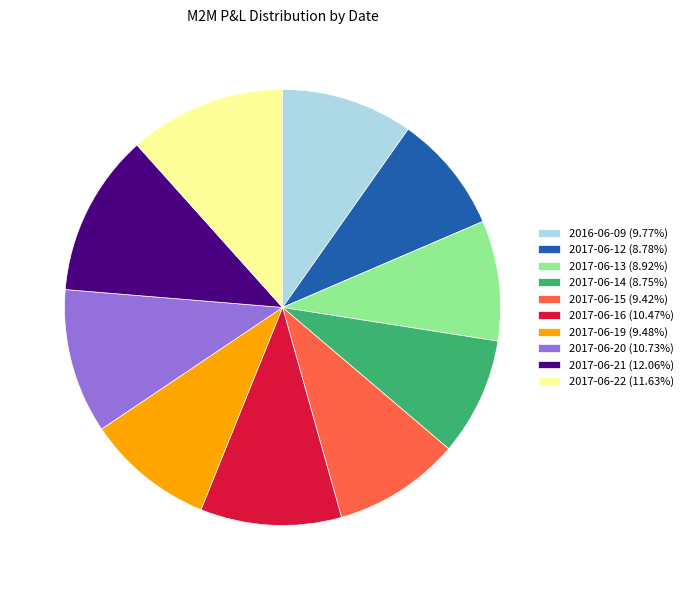

Is there a majority slice in this chart?

No